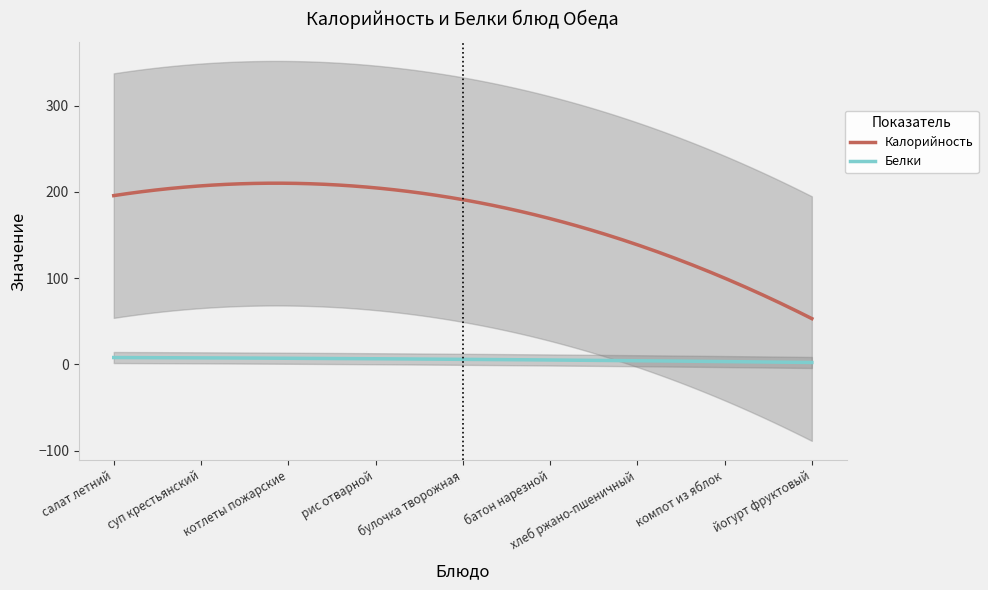

True or false: Калорийность and Белки intersect in this chart.

False